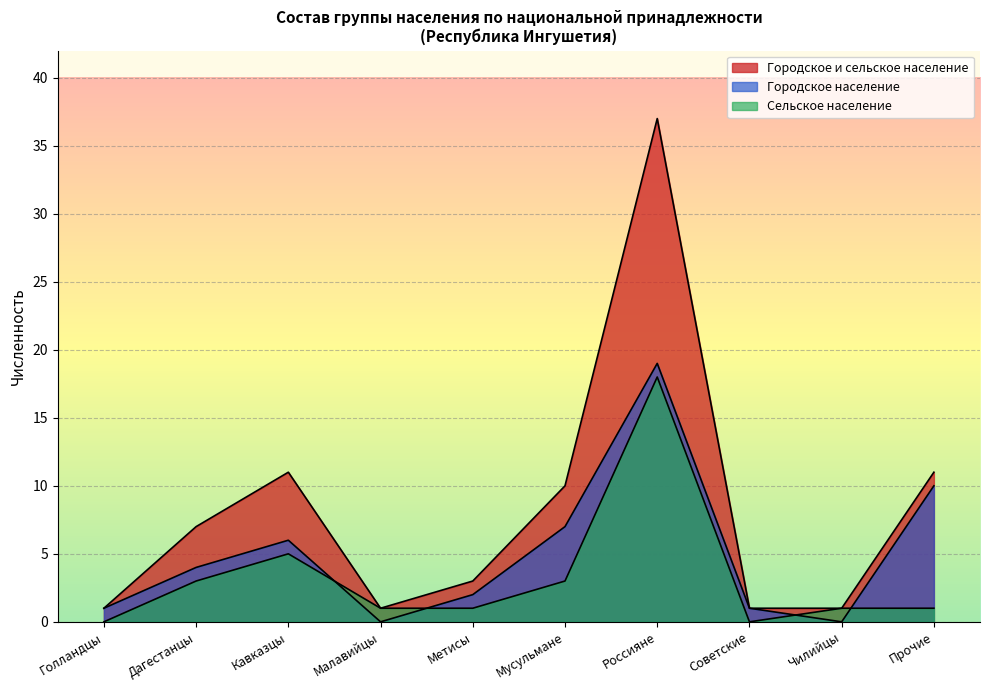

Is it true that Городское население equals 1 at Советские?

True